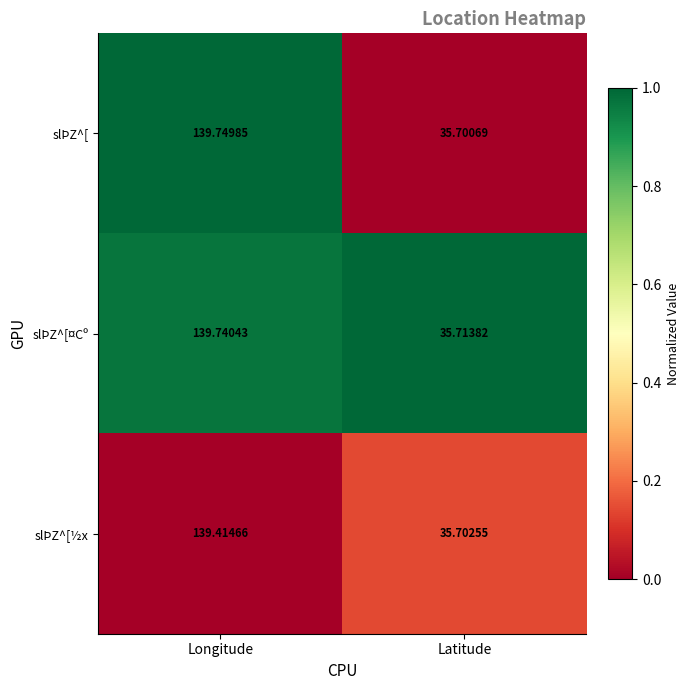

What is the spread (max minus min) of values at Longitude?

0.3